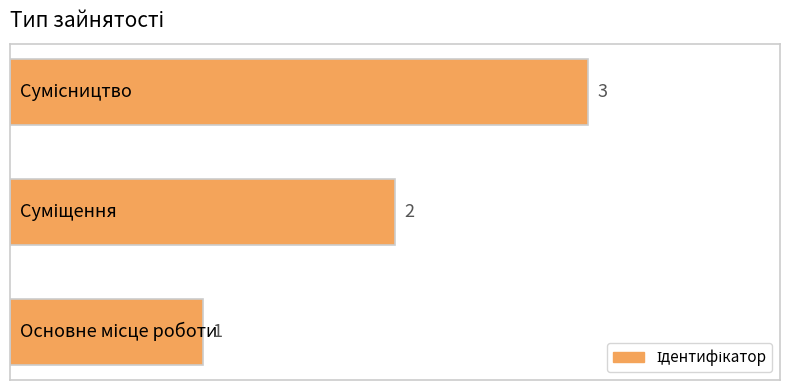

Count the values in the range 1 to 3.

3